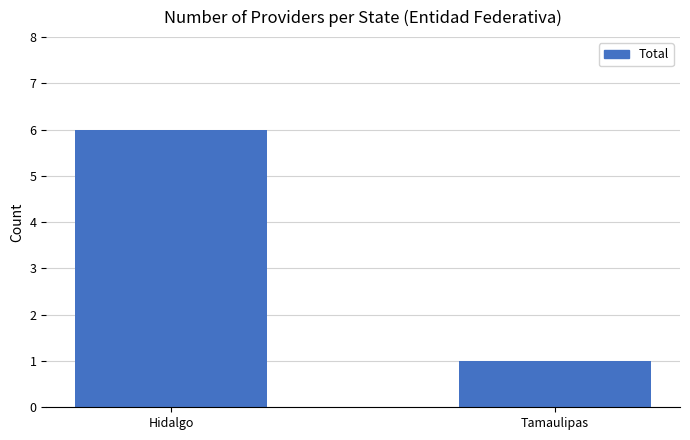

How many values are between 1 and 6?

2